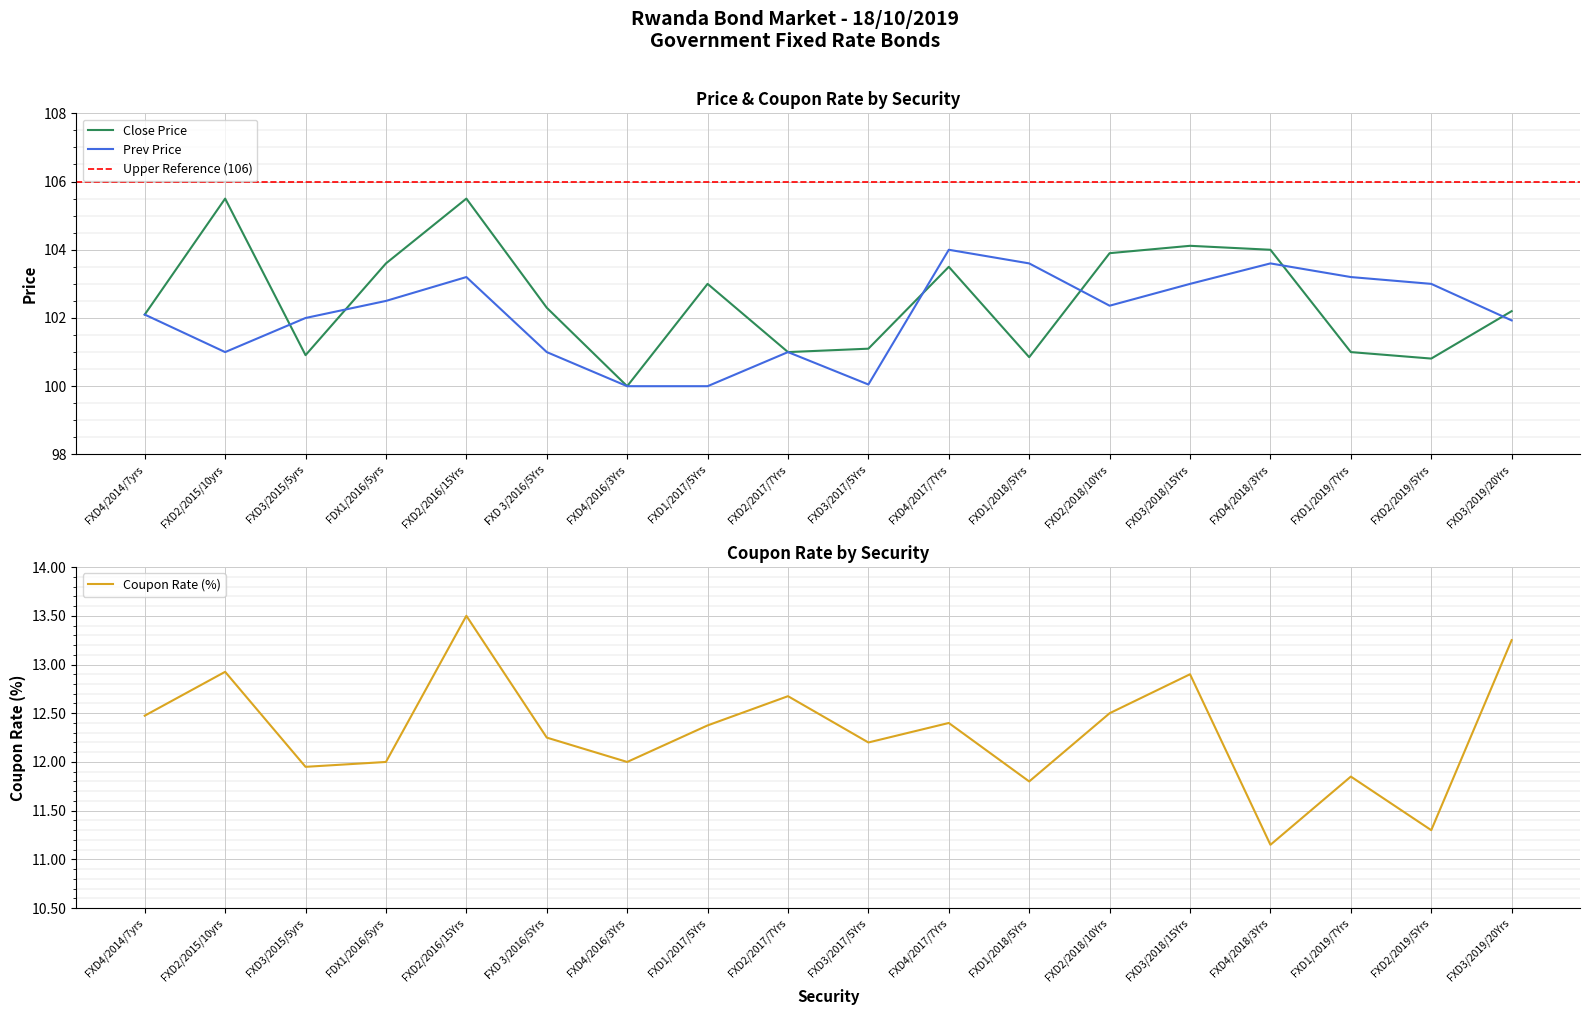

What is the difference between the second highest and second lowest values in the Coupon Rate series?

1.9